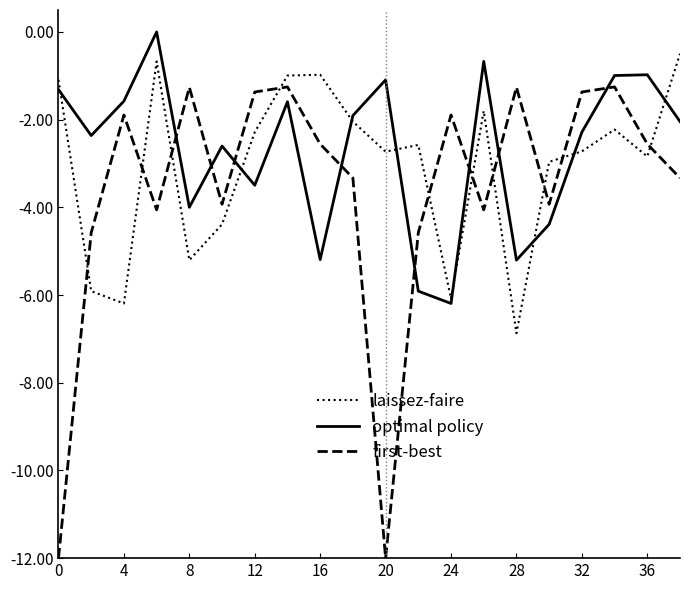

What is the maximum value for laissez-faire?

-0.5